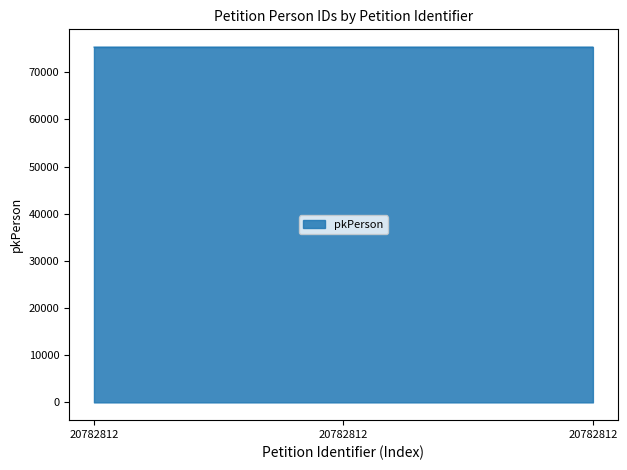

Count the number of categories in the chart.

3